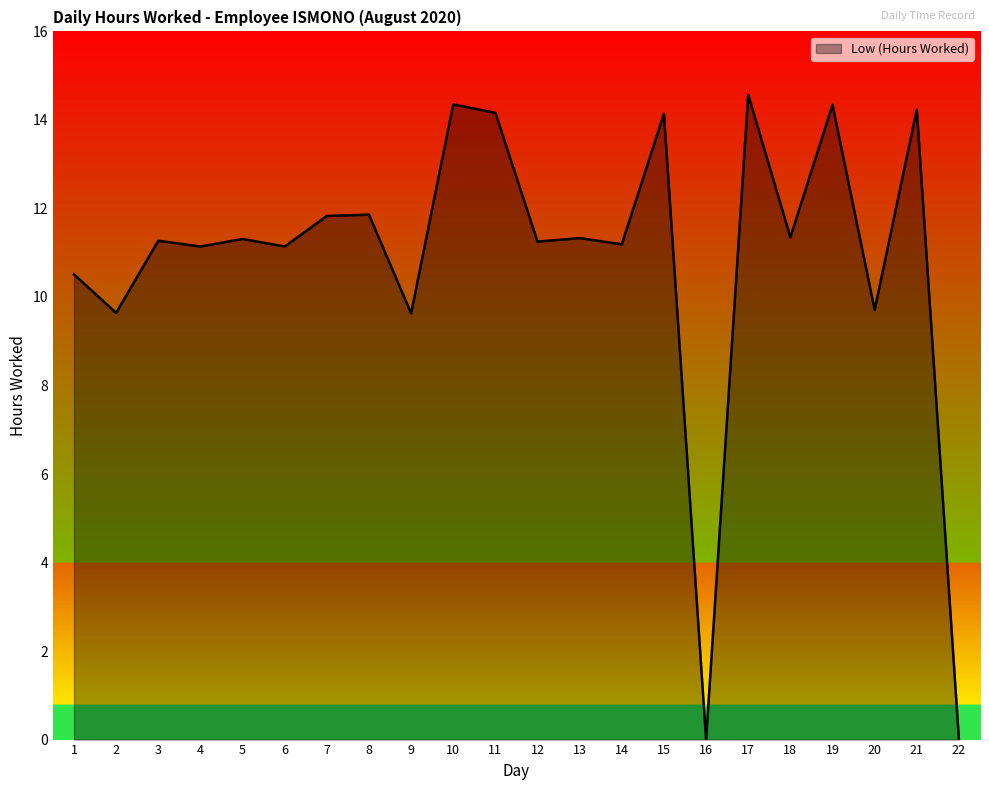

What is the ratio of the value at 7 to the value at 10?

0.8